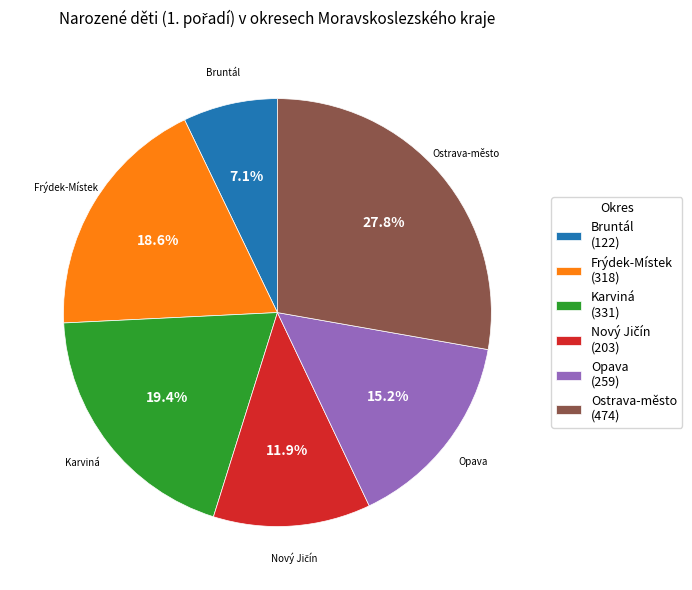

What percentage do Ostrava-město and Frýdek-Místek together represent?

46.4%